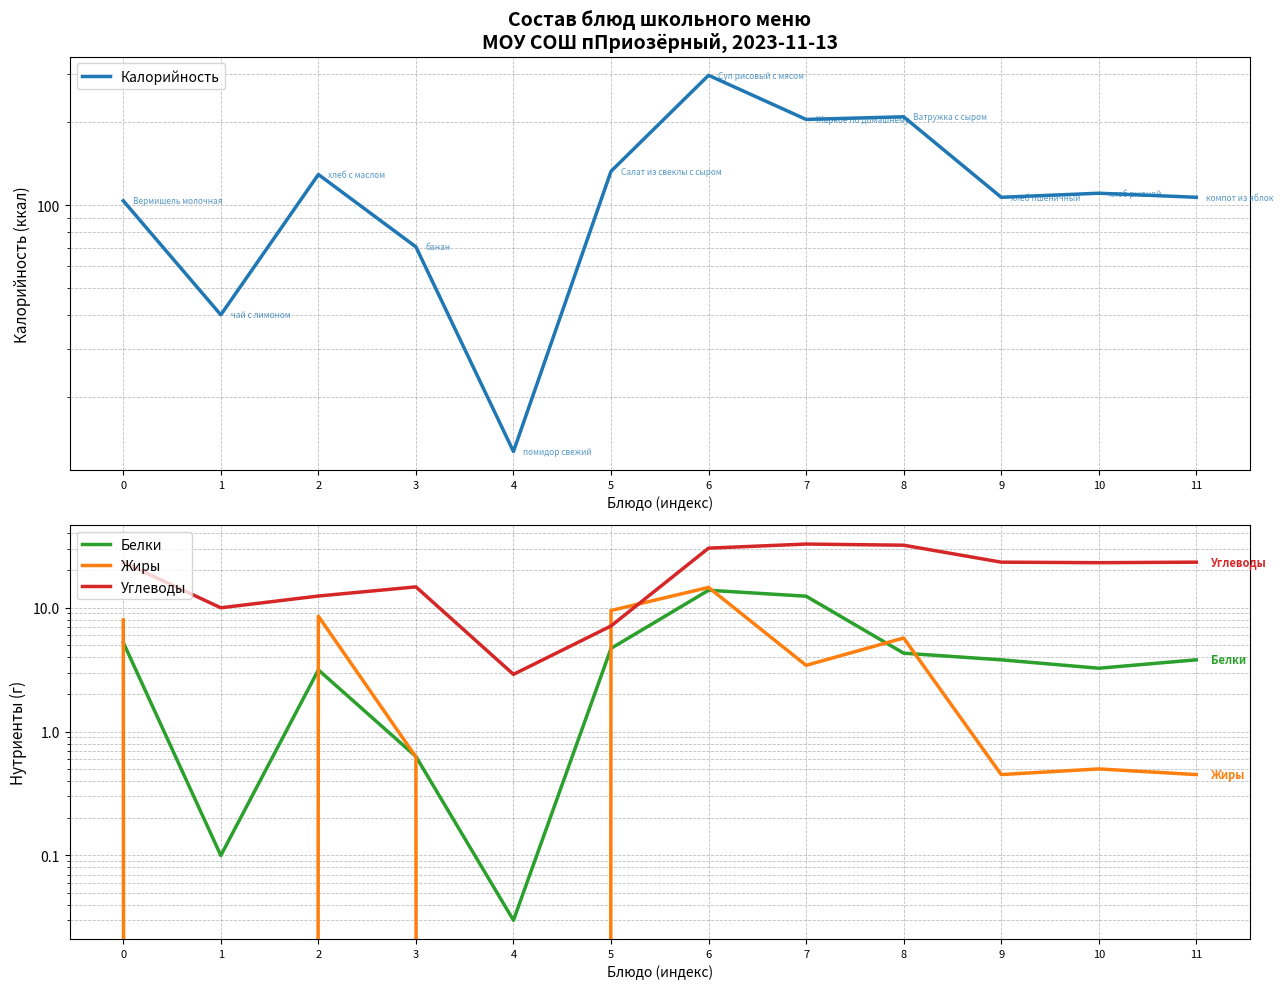

True or false: Калорийность has a value of 82.2 at 7.

False